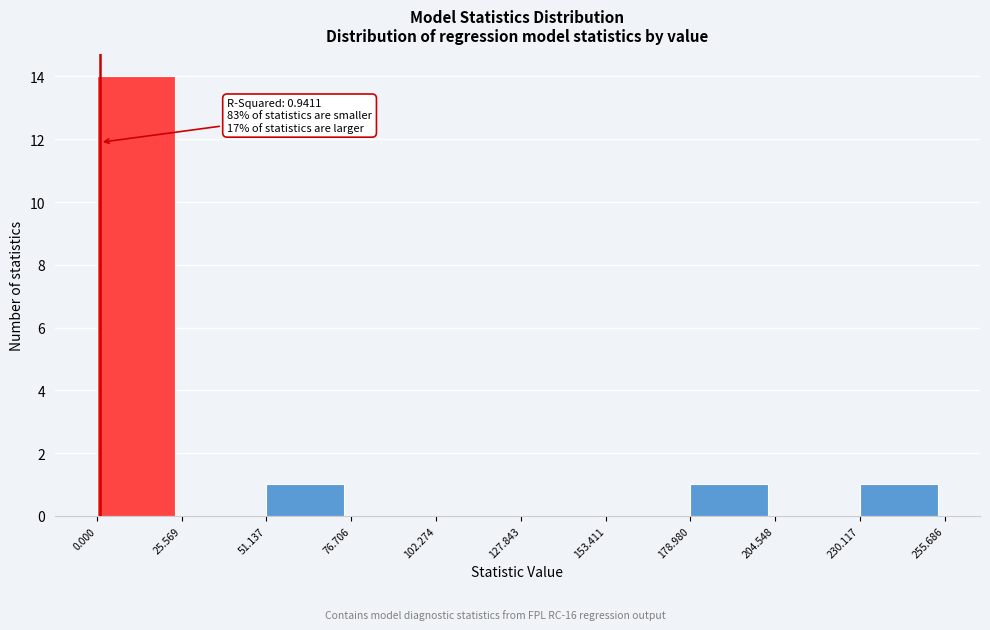

Over which range of the x-axis is the bar tallest?

0.000 to 25.569